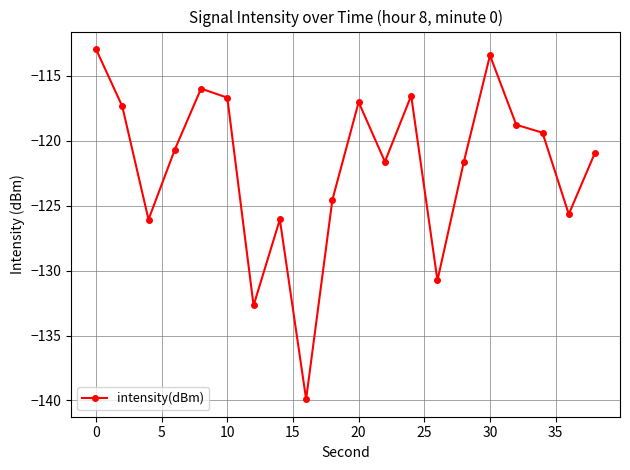

What is the sum of all values?

-2438.7